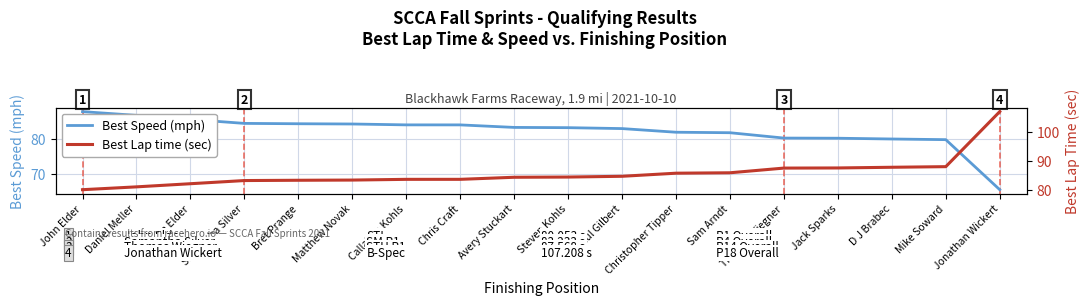

Which series changed the most between Daniel Meller and Thomas Wiegner?

Best Lap time (sec)